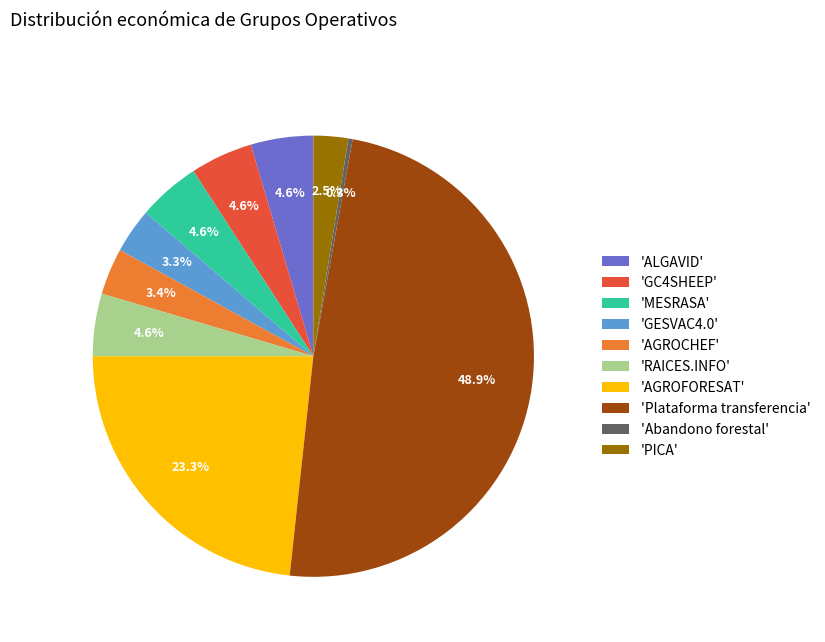

Which slice is the largest?

'Plataforma transferencia'